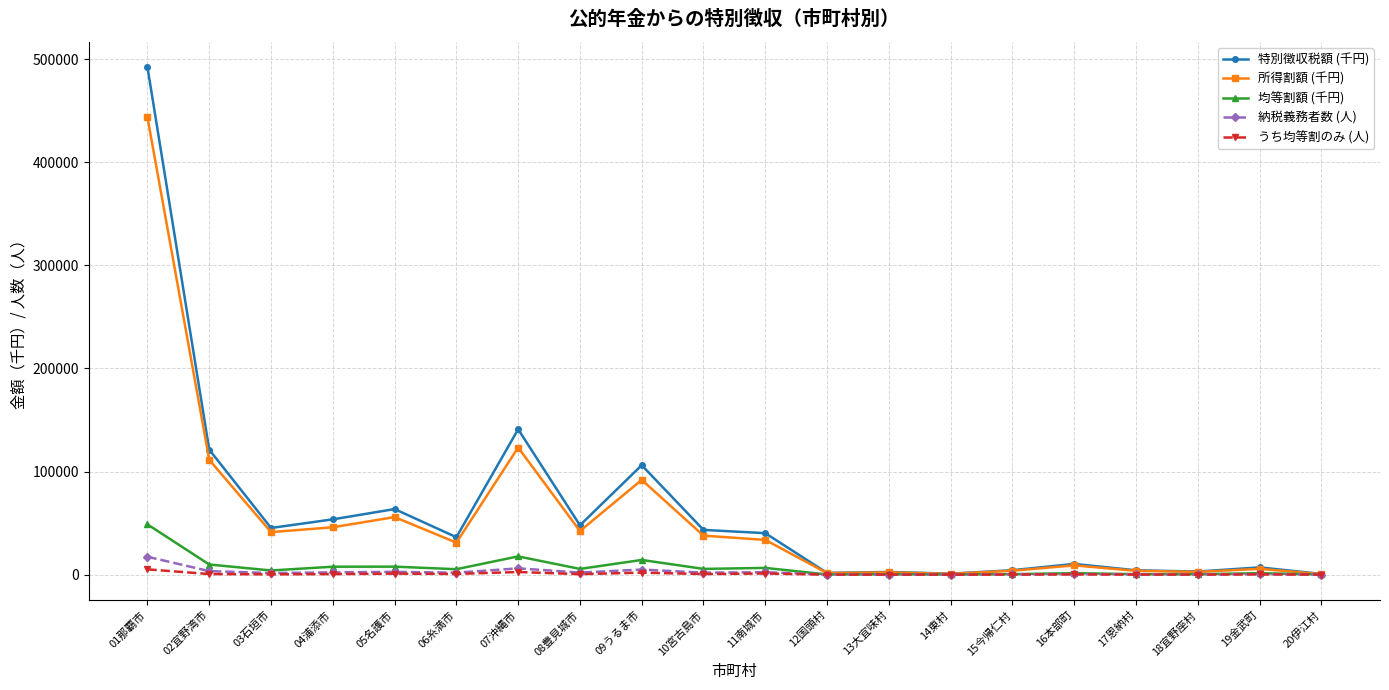

Which category has the highest value across all series?

01那覇市